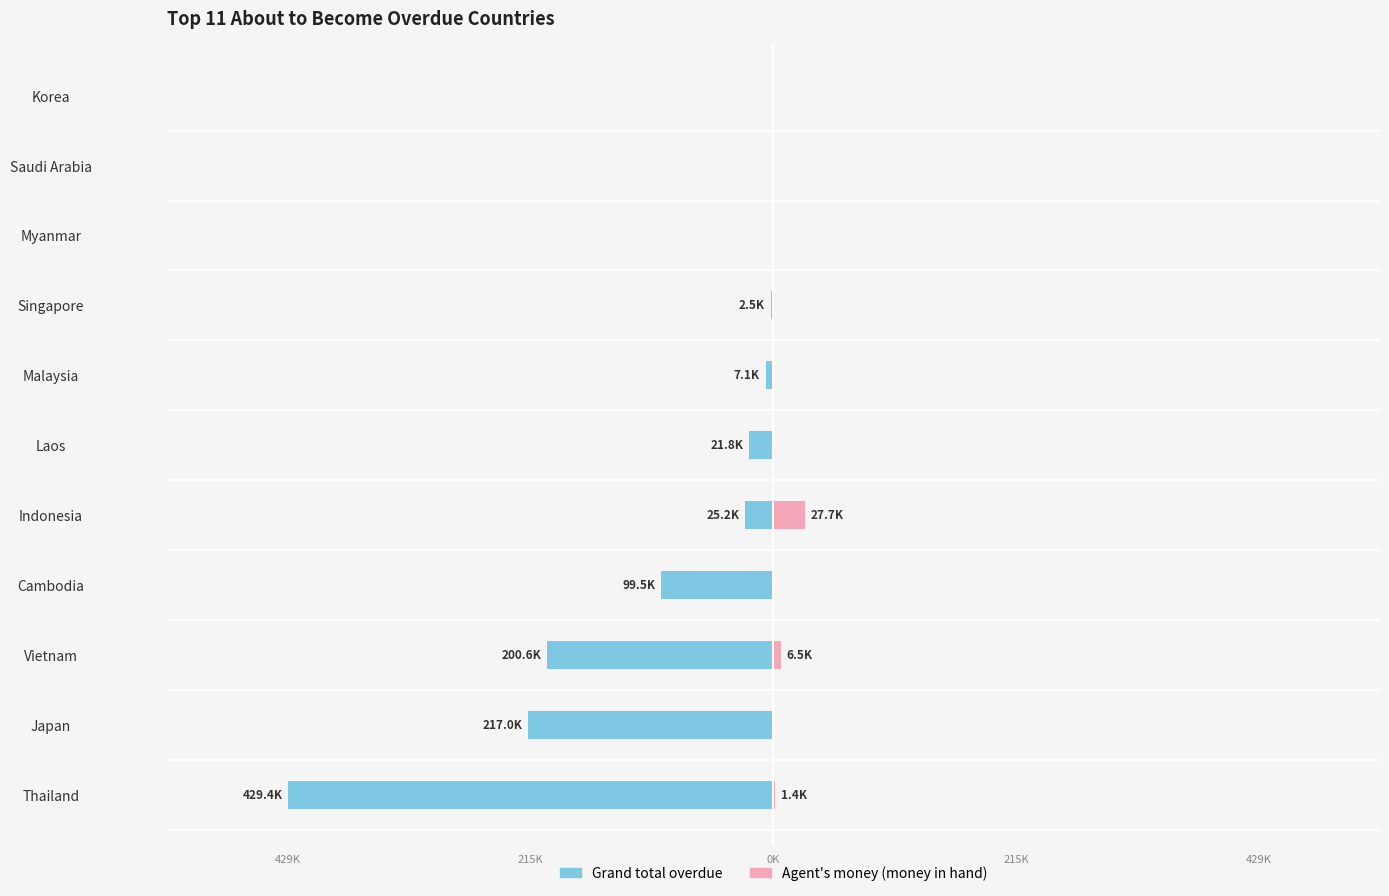

Rank the series by their maximum value, from highest to lowest.

Agent's money (money in hand), Grand total overdue